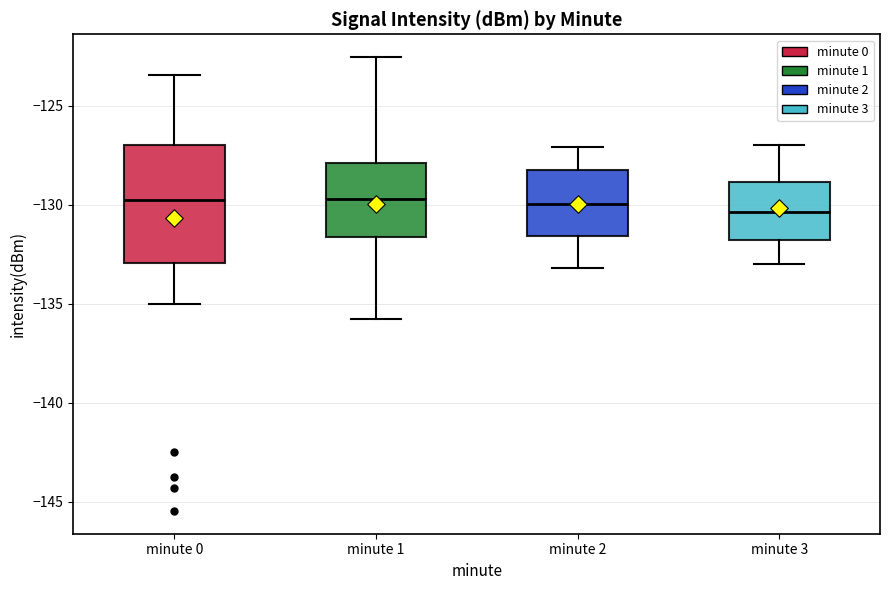

Comparing the boxes themselves (not the whiskers), which one is the tallest?

minute 0